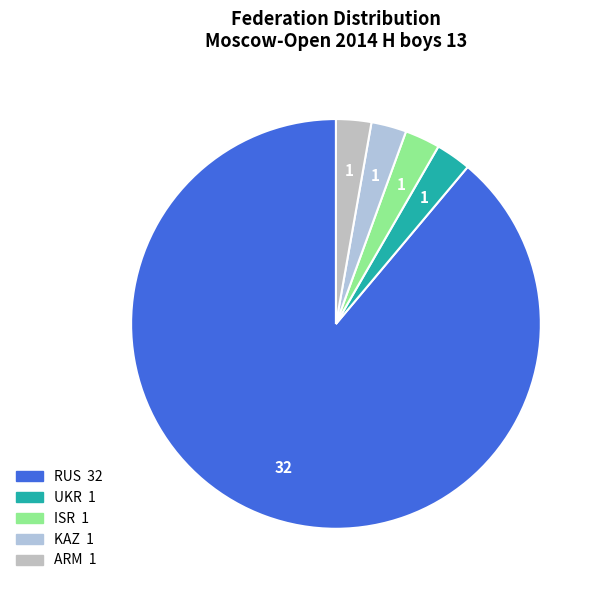

Count the number of slices in the pie.

5